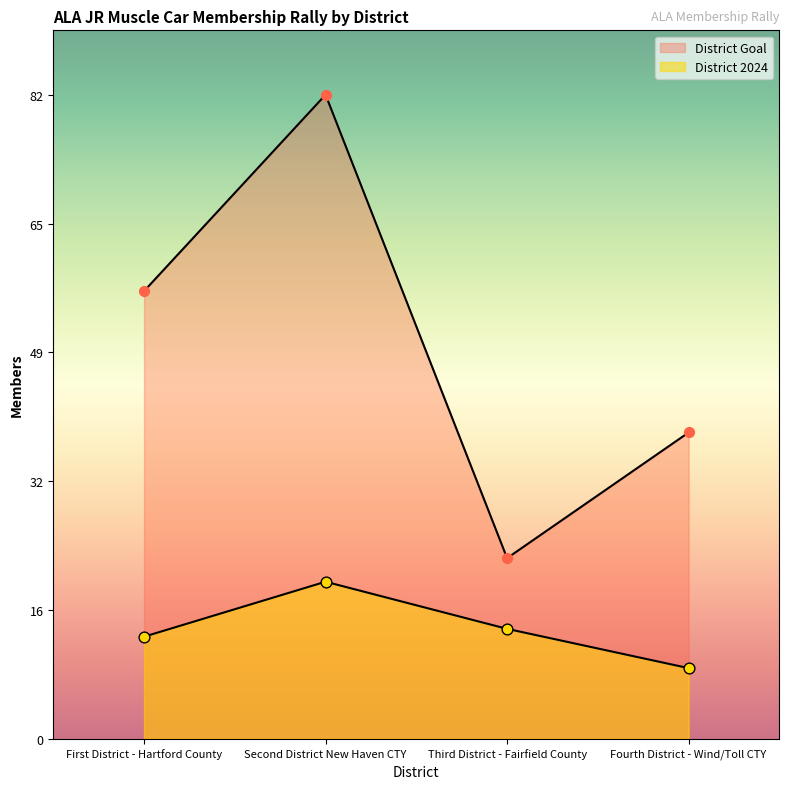

At how many categories does at least one series exceed 29?

3